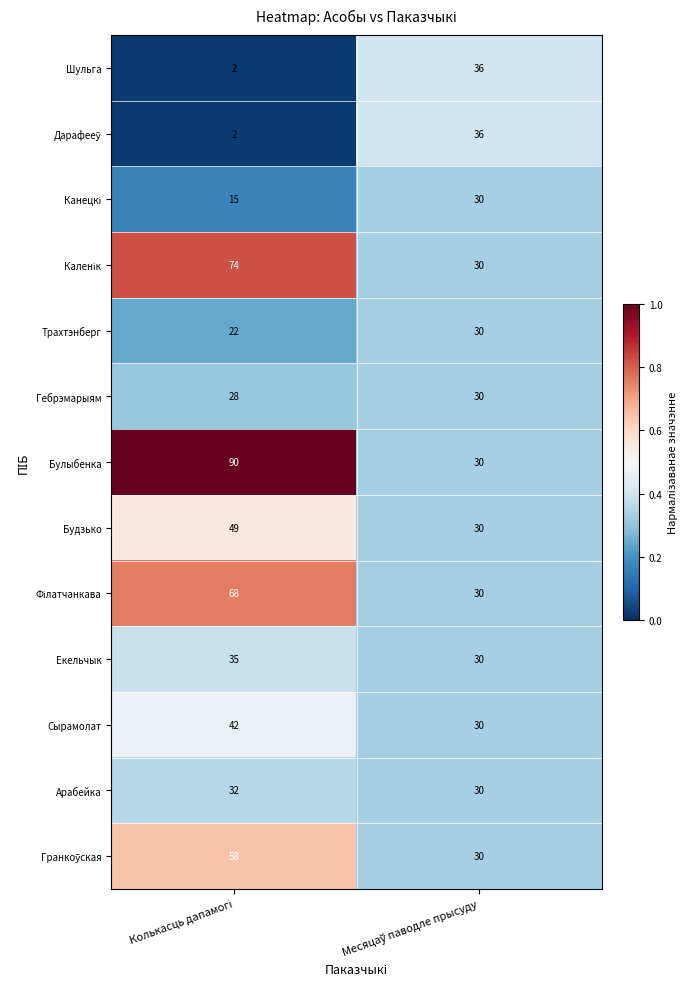

Which series has the largest total across all categories?

Булыбенка